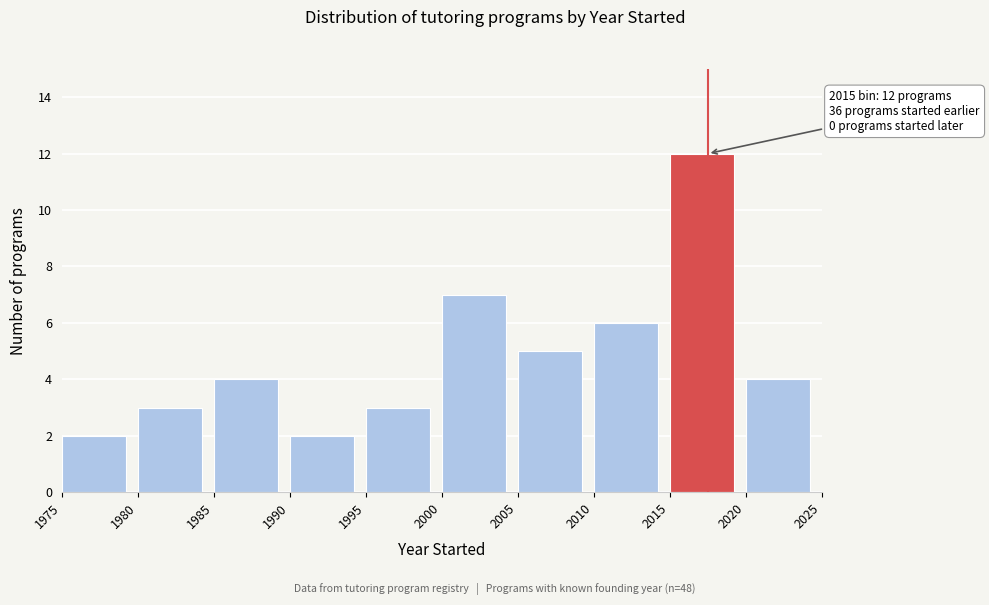

Which range on the x-axis has the tallest bar?

2015 to 2020